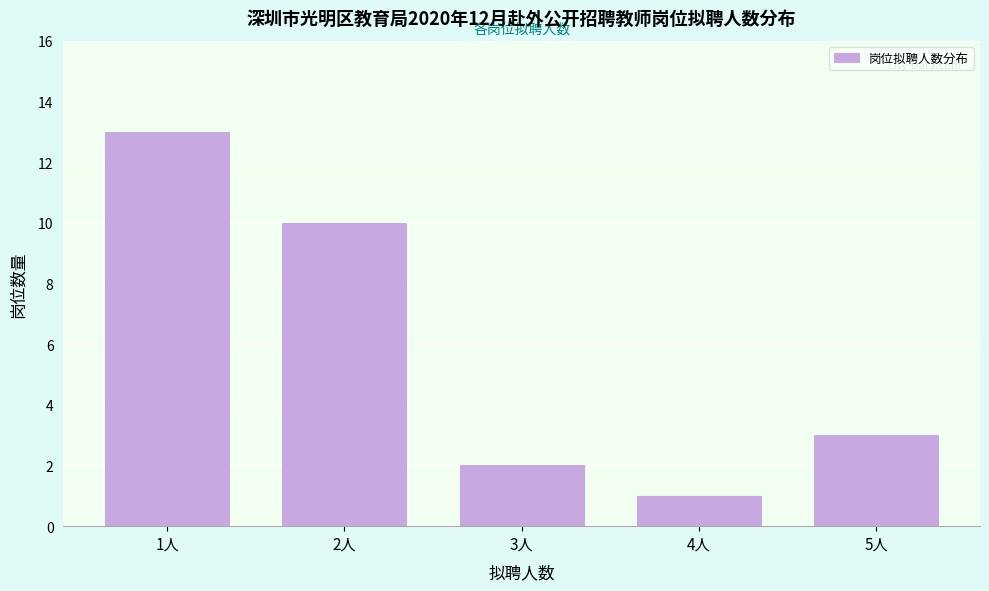

Reading left to right, extract all data points from this chart.

13	10	2	1	3